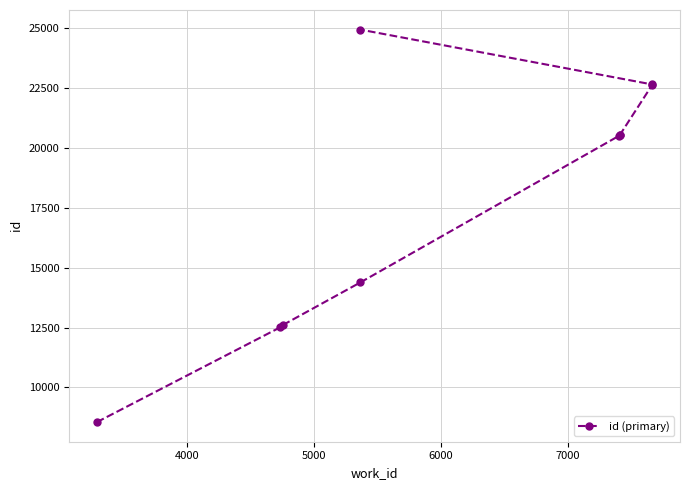

What is the value of the 2nd point from the left?

12514